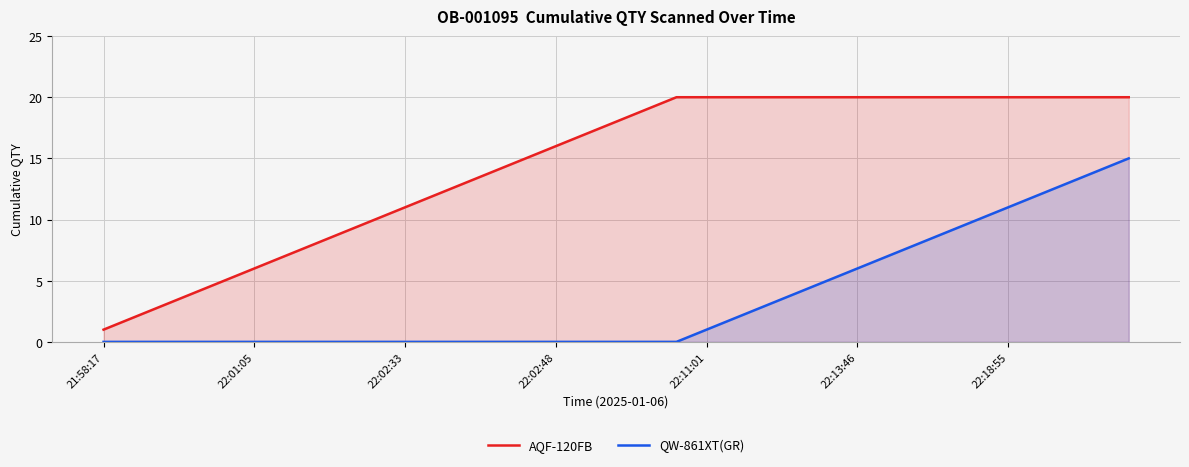

How many categories are shown in the chart?

35